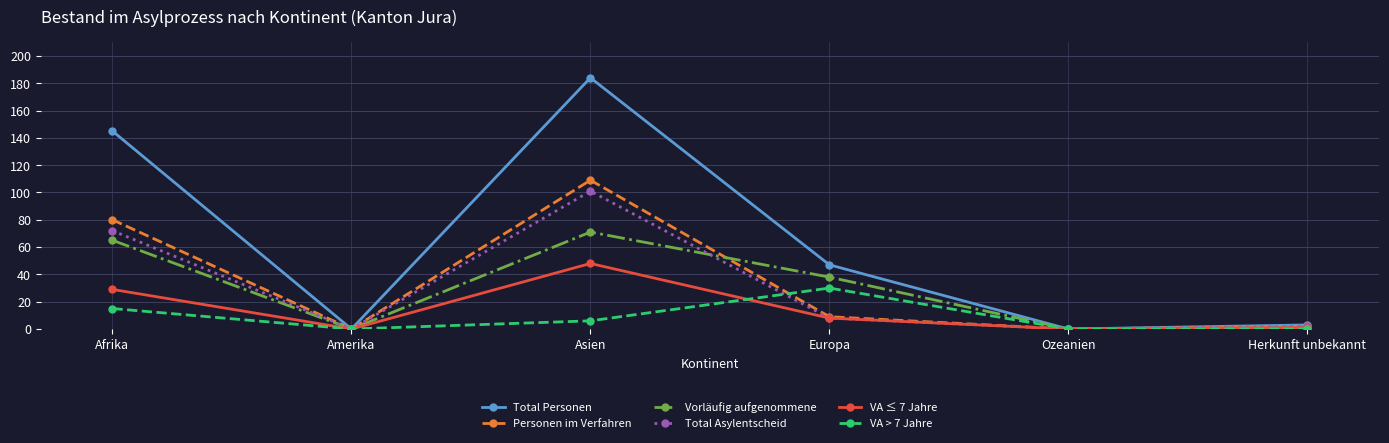

True or false: VA ≤ 7 Jahre has a value of 0 at Amerika.

True